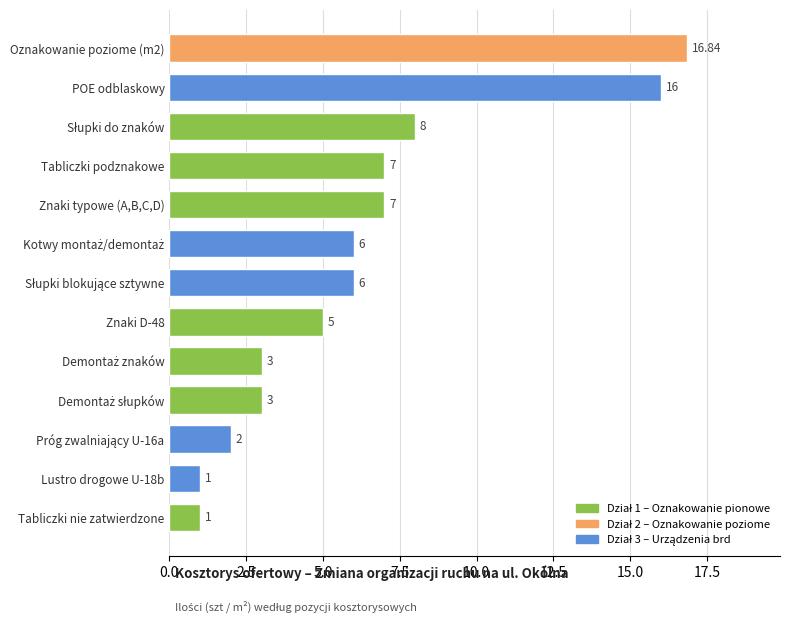

Between Lustro drogowe U-18b and Oznakowanie poziome (m2), which is larger?

Oznakowanie poziome (m2)